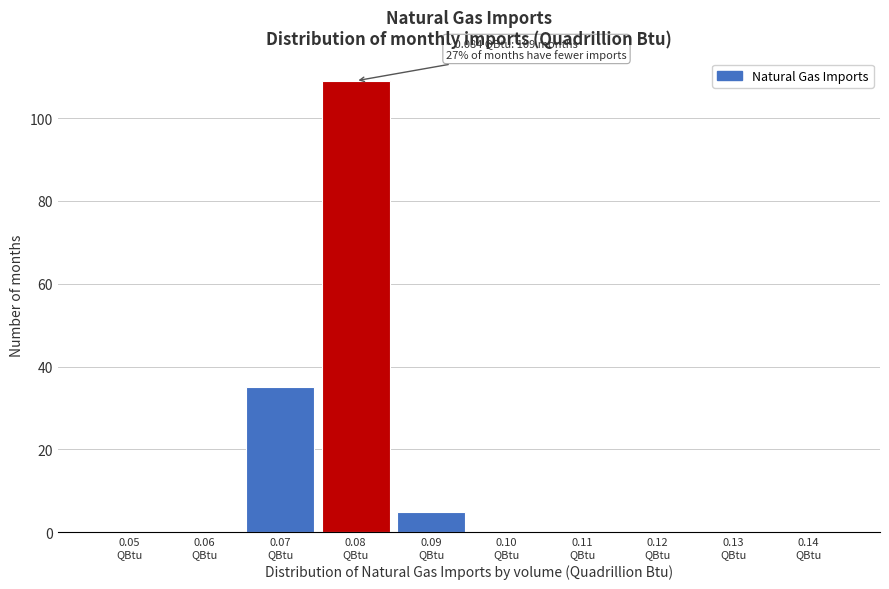

What is the maximum value shown in the chart?

109